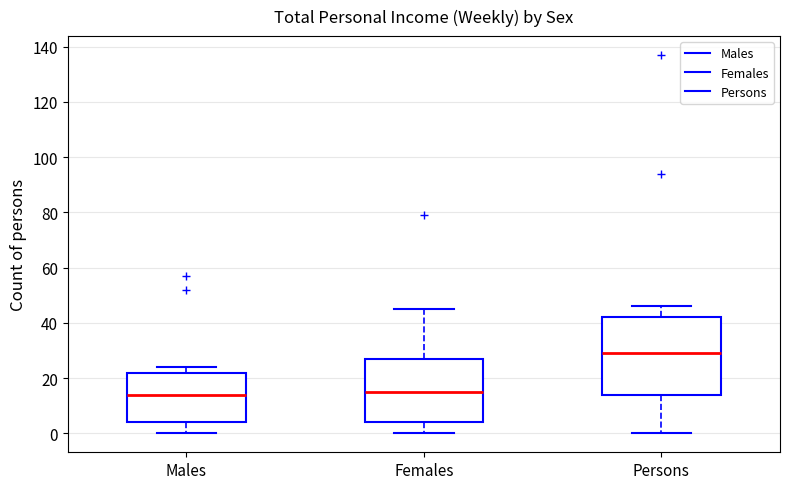

Comparing the boxes themselves (not the whiskers), which one is the tallest?

Persons